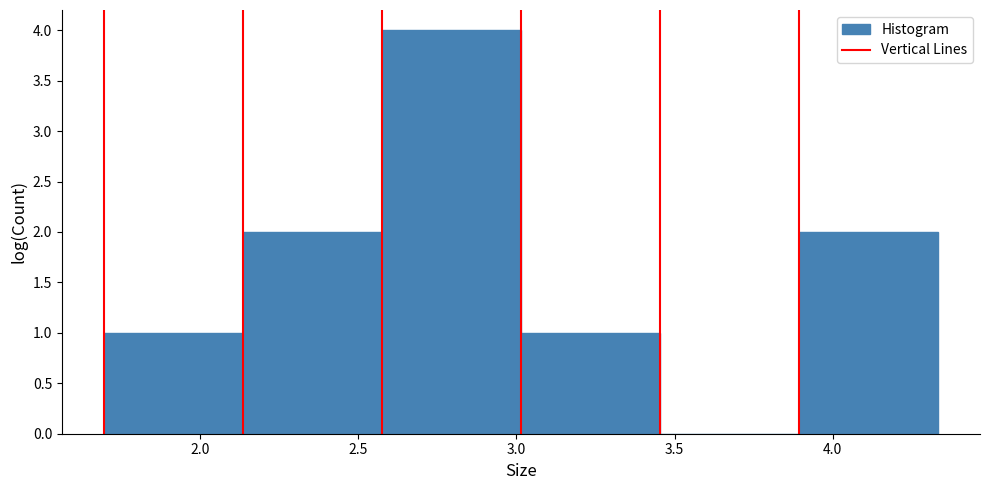

Over which range of the x-axis is the bar tallest?

2.55 to 3.00